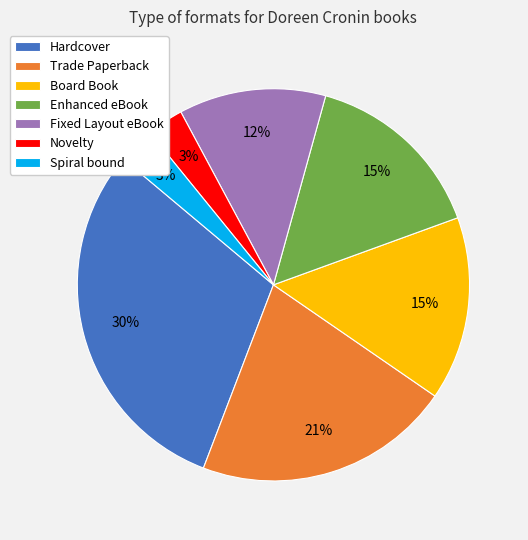

Does Spiral bound account for over 50% of the chart?

No